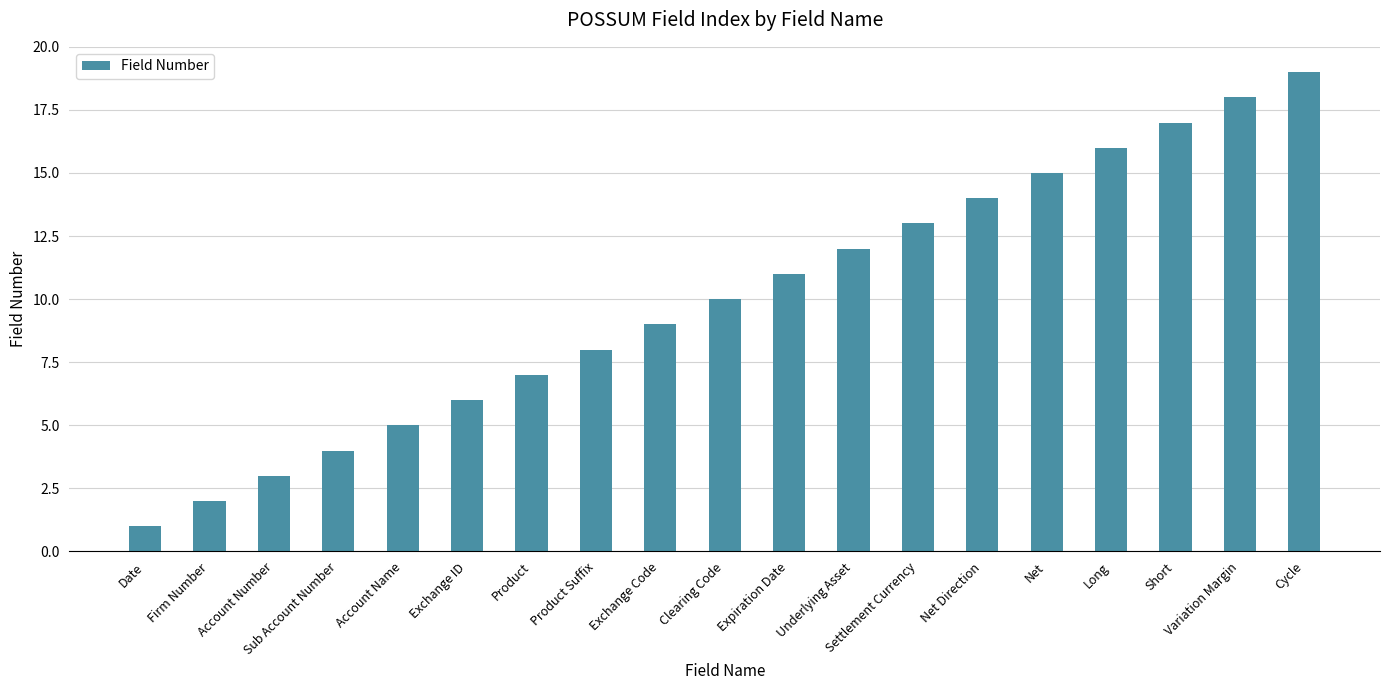

Reading left to right, what are all the values shown in this chart?

Date=1	Firm Number=2	Account Number=3	Sub Account Number=4	Account Name=5	Exchange ID=6	Product=7	Product Suffix=8	Exchange Code=9	Clearing Code=10	Expiration Date=11	Underlying Asset=12	Settlement Currency=13	Net Direction=14	Net=15	Long=16	Short=17	Variation Margin=18	Cycle=19